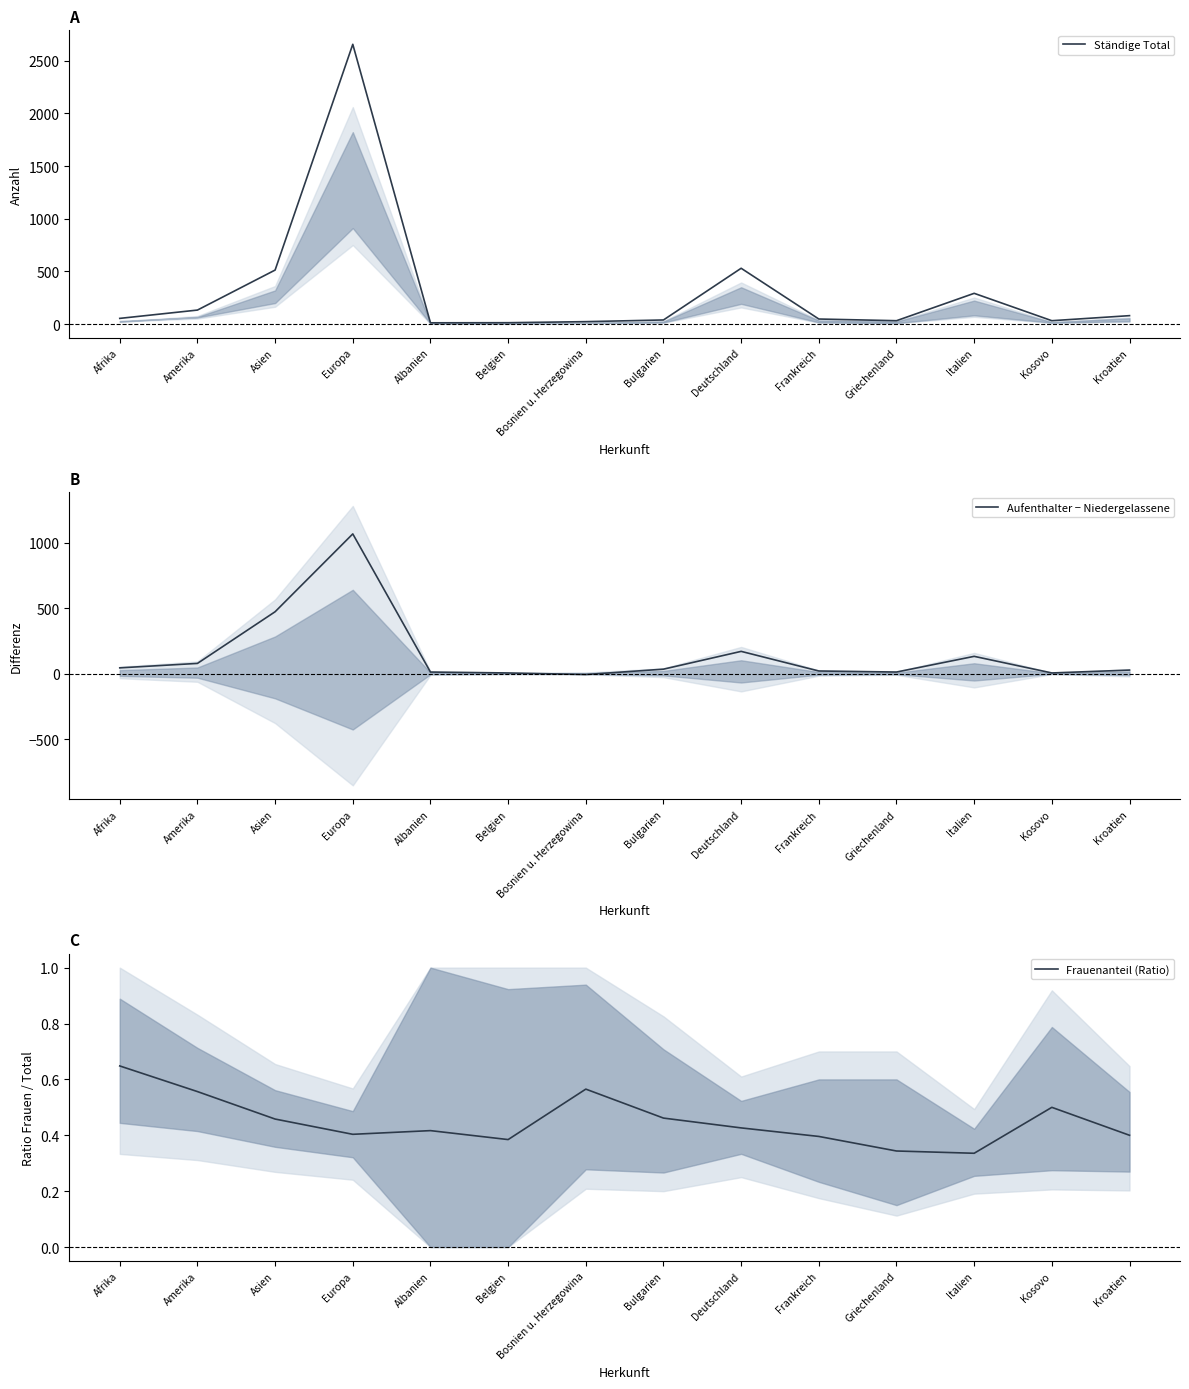

Rank the series by their average value, from highest to lowest.

Ständige Total, Aufenthalter − Niedergelassene, Frauenanteil (Ratio)